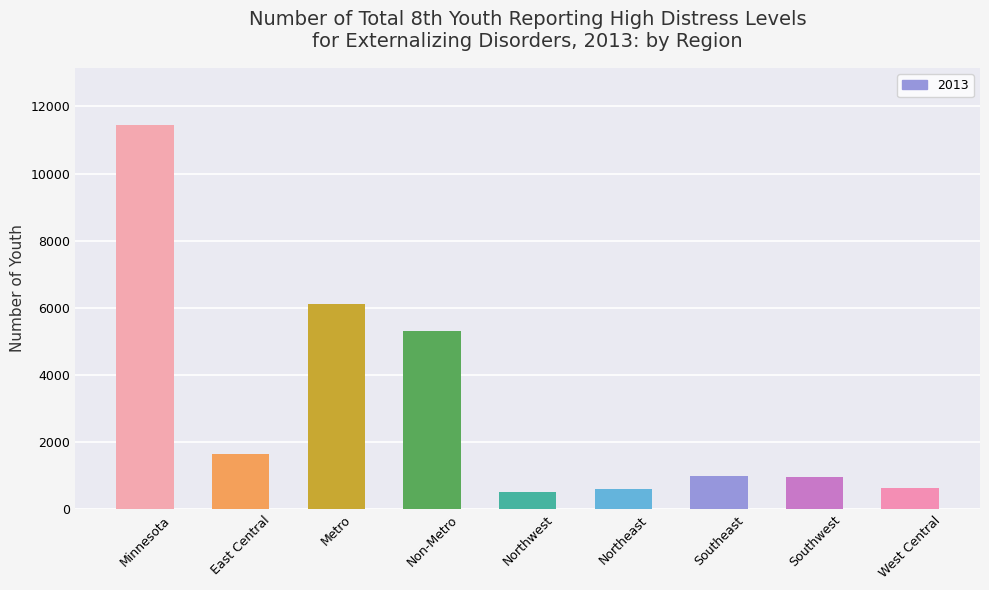

Are the bars grouped side by side (vs. stacked)?

No